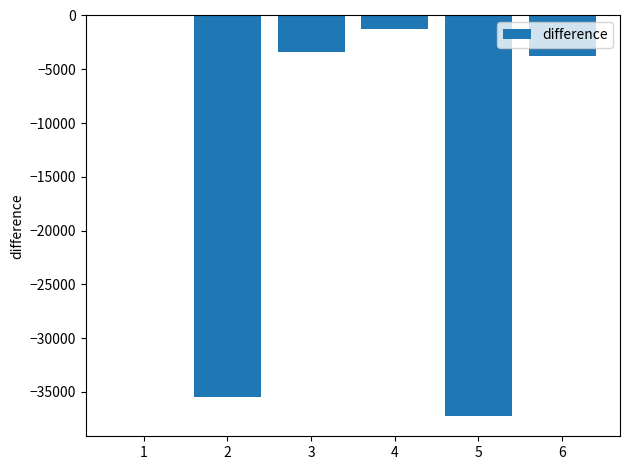

Reading left to right, extract all data points from this chart.

0	-35504	-3436	-1221	-37254	-3791